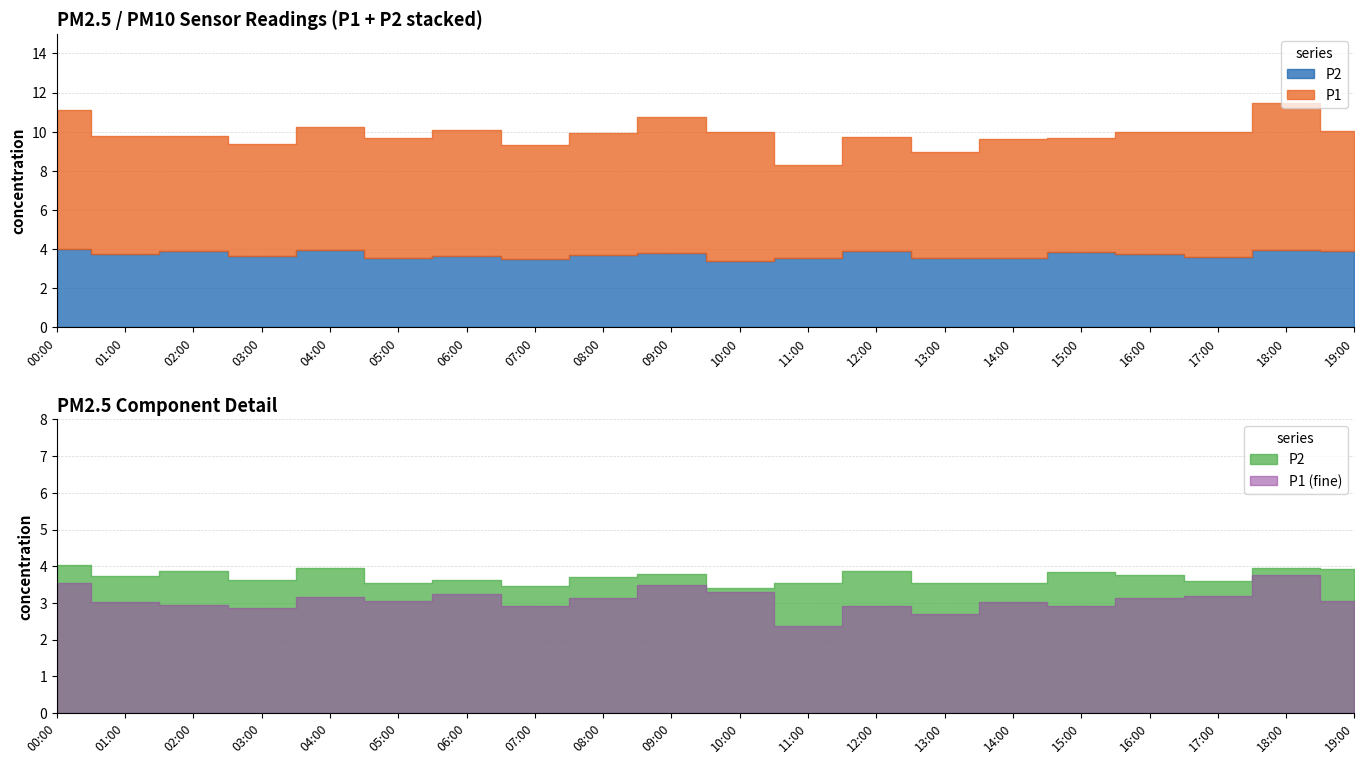

List the series in order of their overall mean, lowest first.

P2, P1